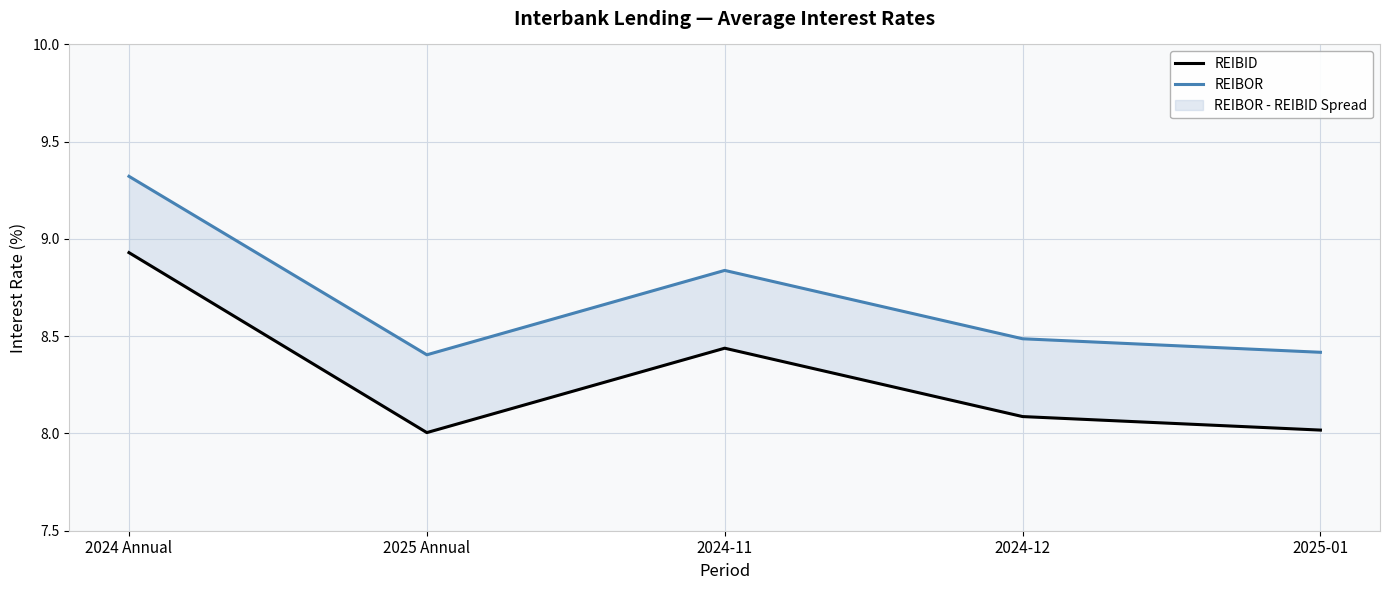

Rank the categories by REIBOR value from lowest to highest.

2025 Annual, 2025-01, 2024-12, 2024-11, 2024 Annual